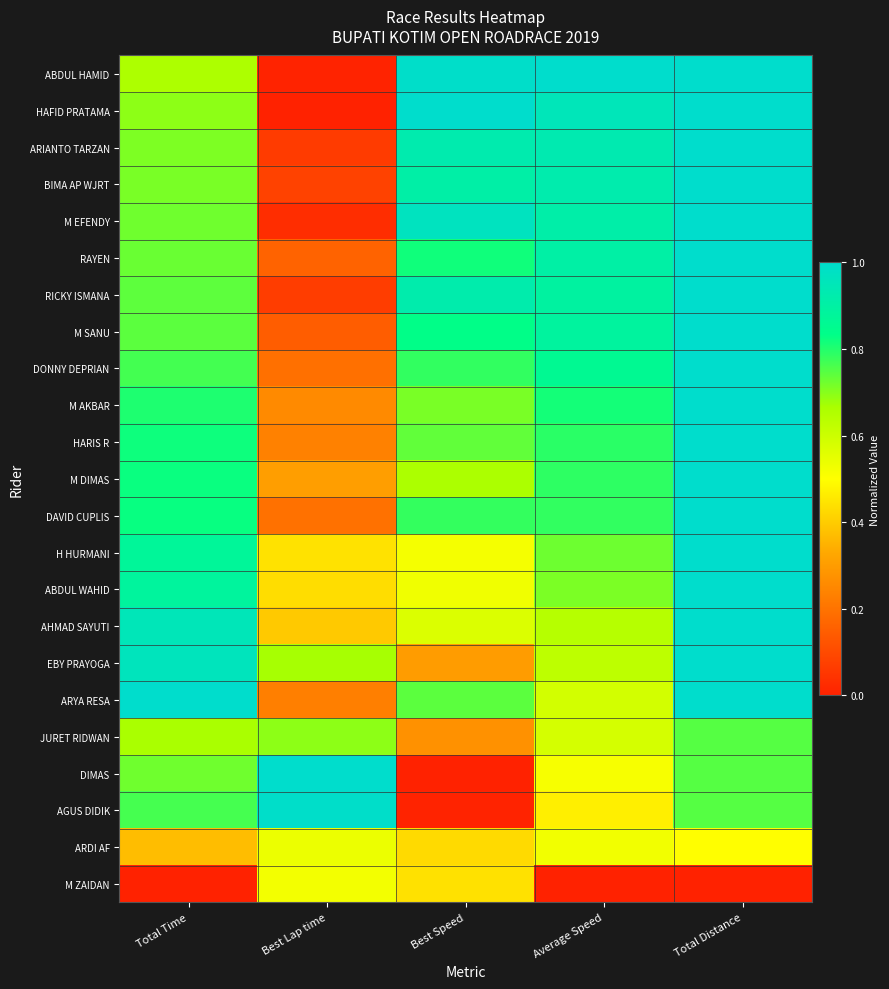

What is the greatest value displayed?

1.0